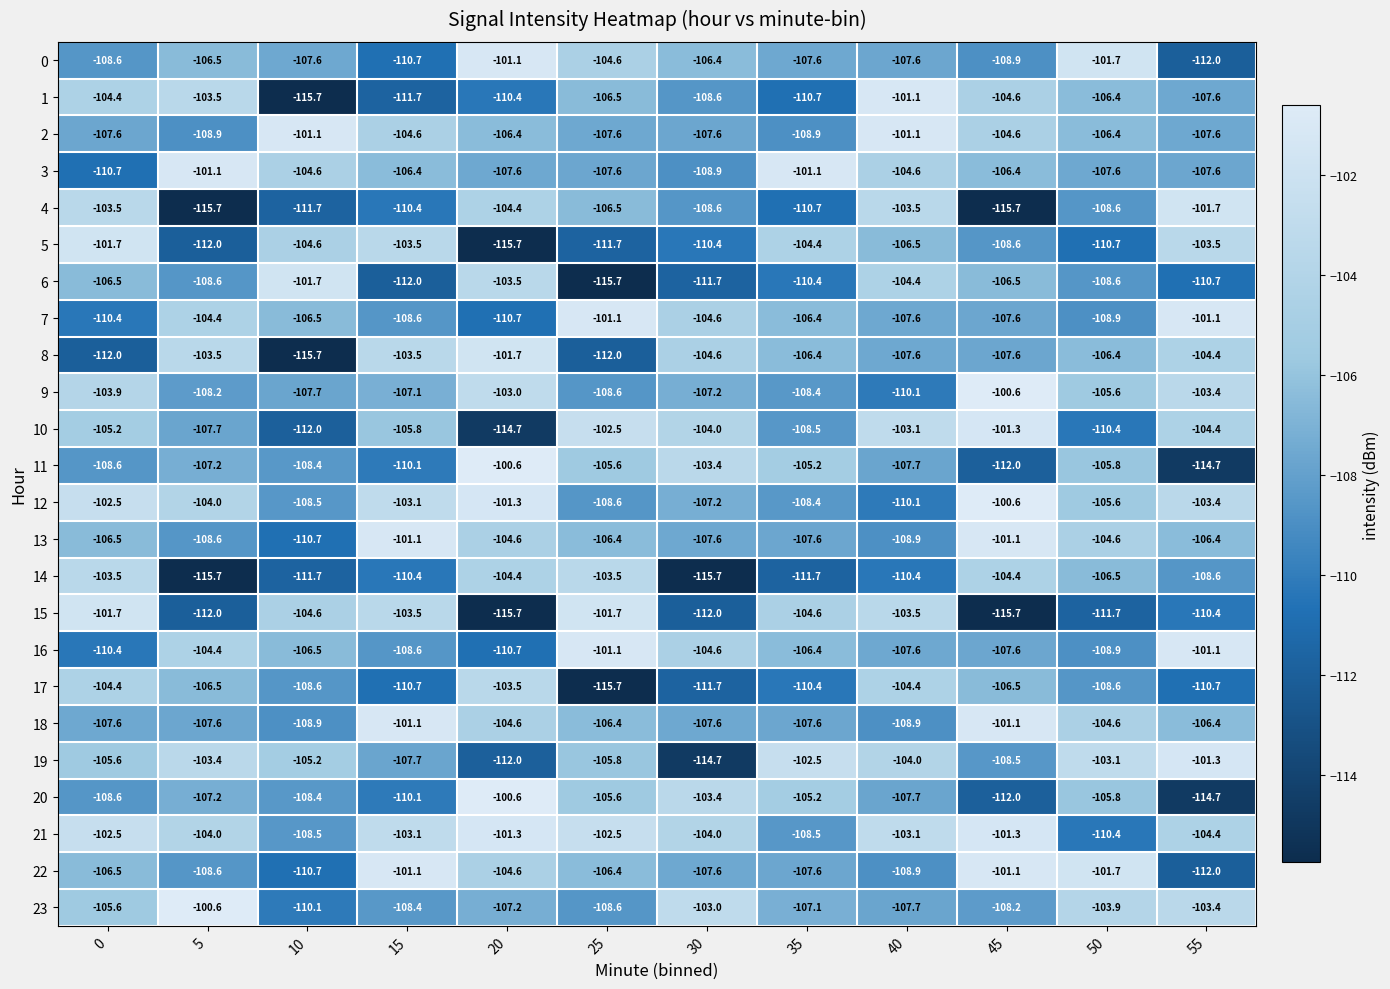

At which label is 11 closest to -107?

5